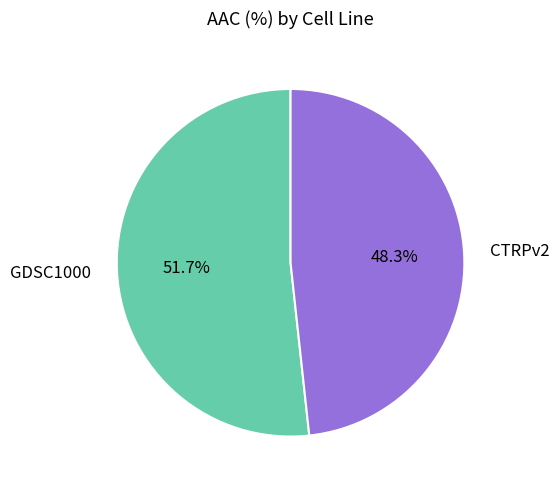

To the nearest percent, what percentage of the pie is CTRPv2?

48%